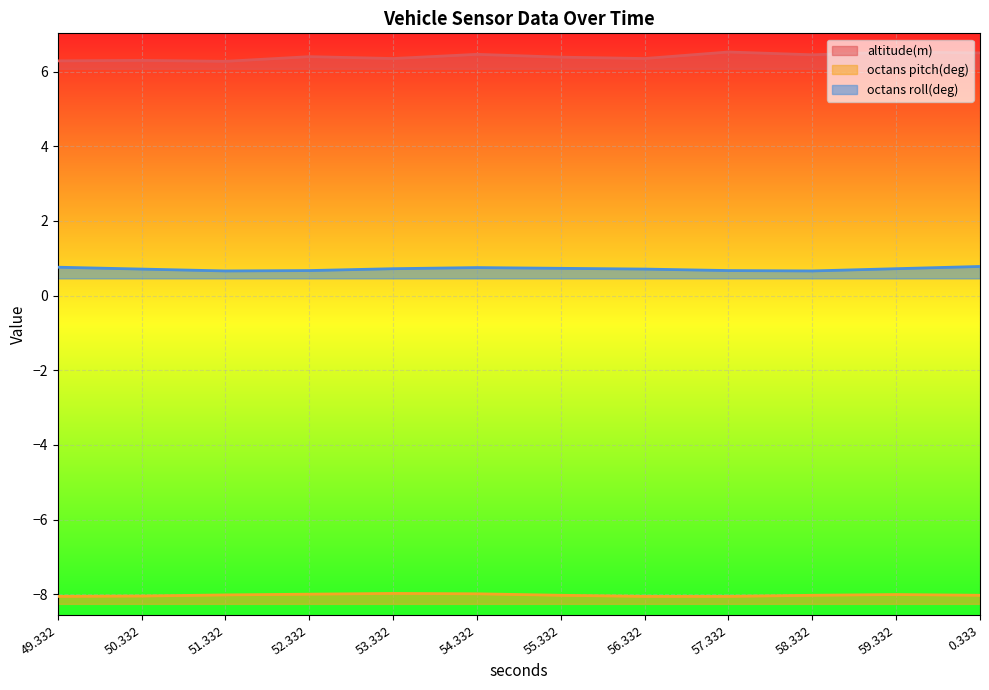

What value does the octans roll(deg) series have at 49.332?

0.8